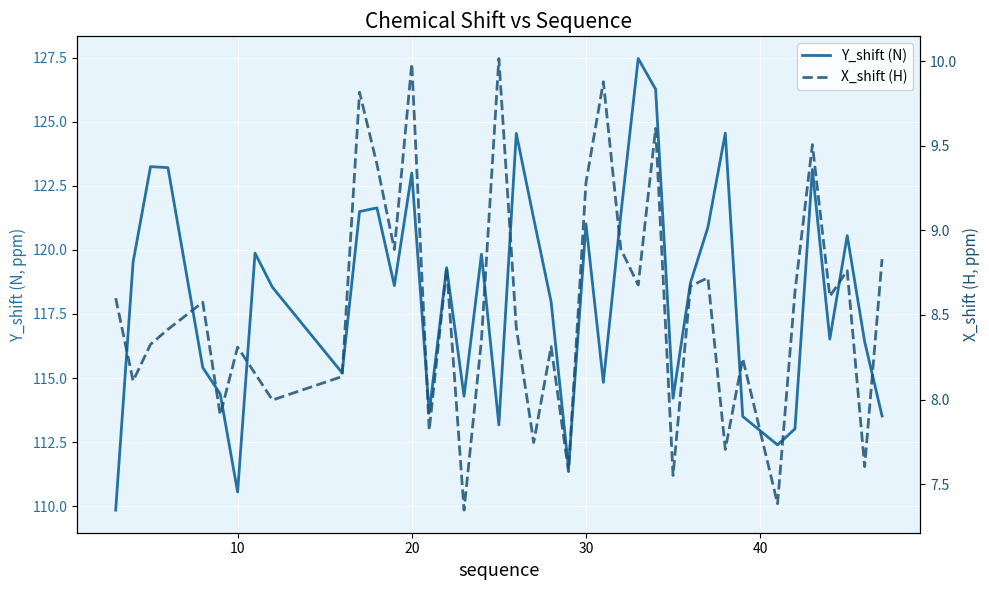

In X_shift (H), how many points are lower than both neighbors (excluding endpoints)?

14